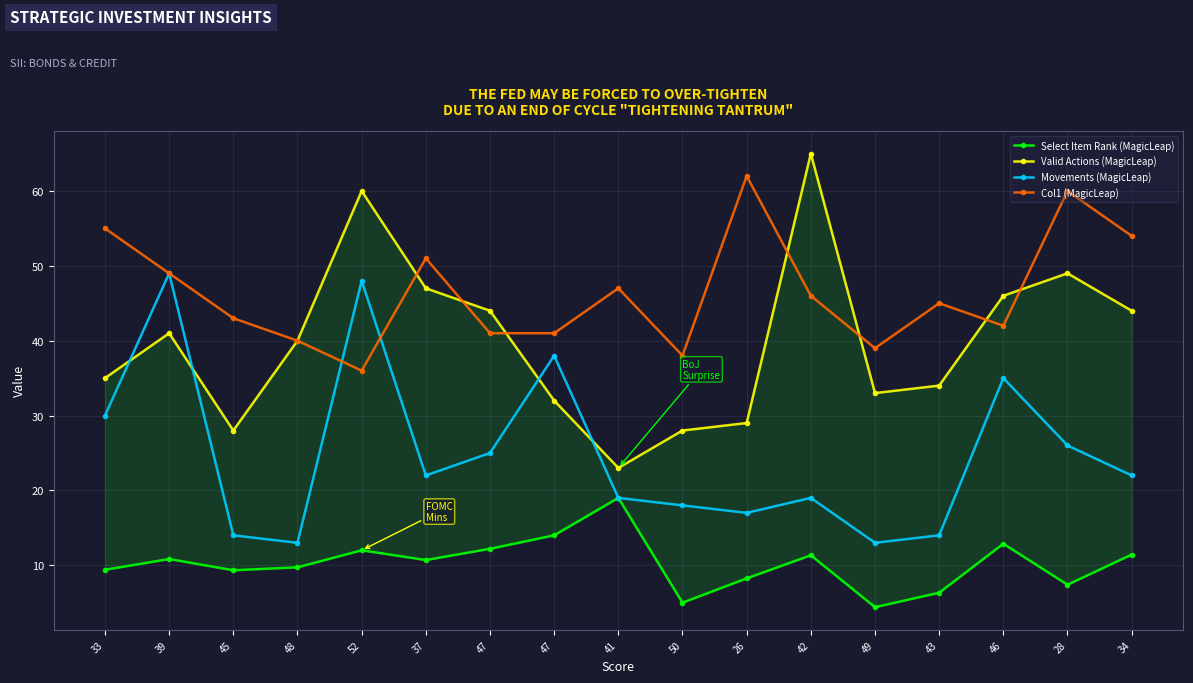

What is the minimum value shown in the chart?

4.4